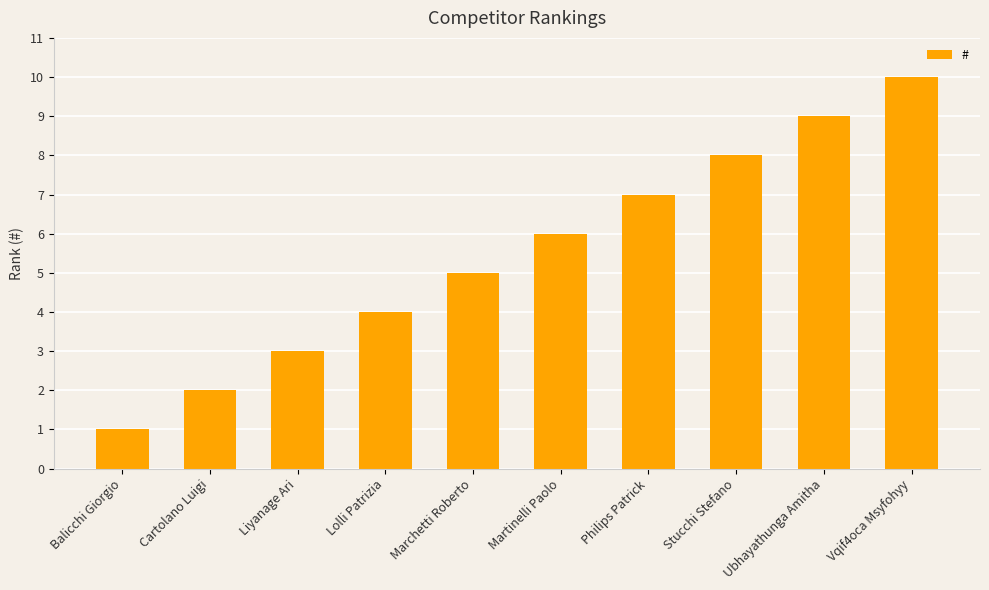

What is the sum of all values?

55